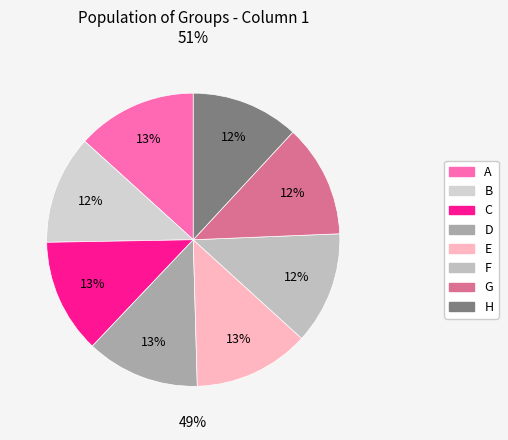

To the nearest percent, what is the difference between the largest and smallest slice percentages?

1%